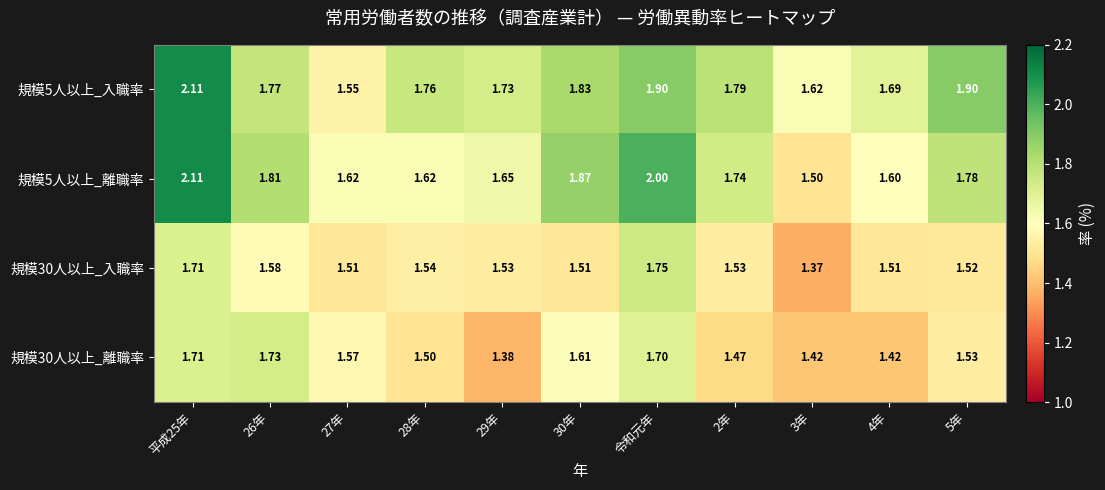

Is the value of 規模5人以上_離職率 at 平成25年 greater than the value of 規模5人以上_入職率 at 28年?

Yes